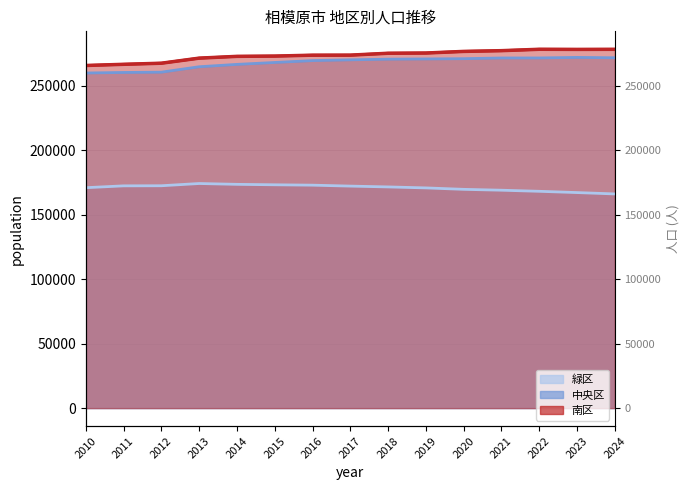

Which series has the largest range (max minus min)?

南区